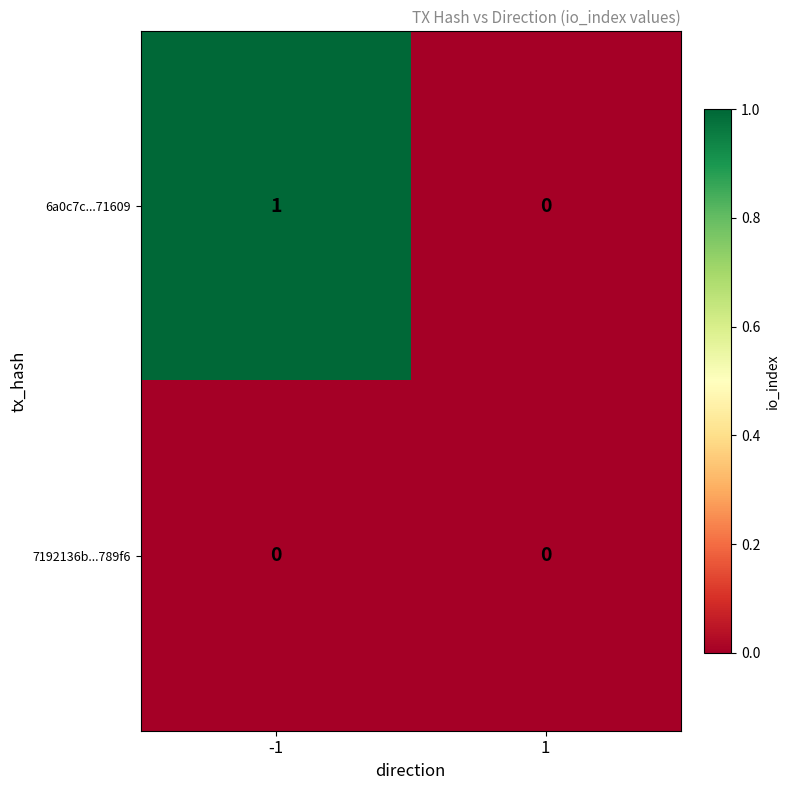

Which series has the largest total across all categories?

6a0c7c...71609